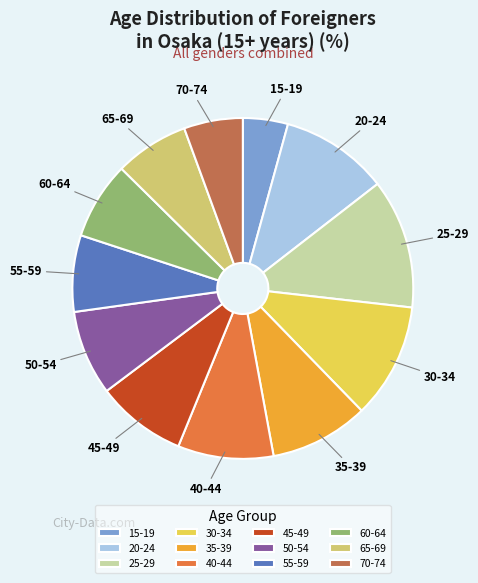

Is 55-59 the majority of the pie?

No